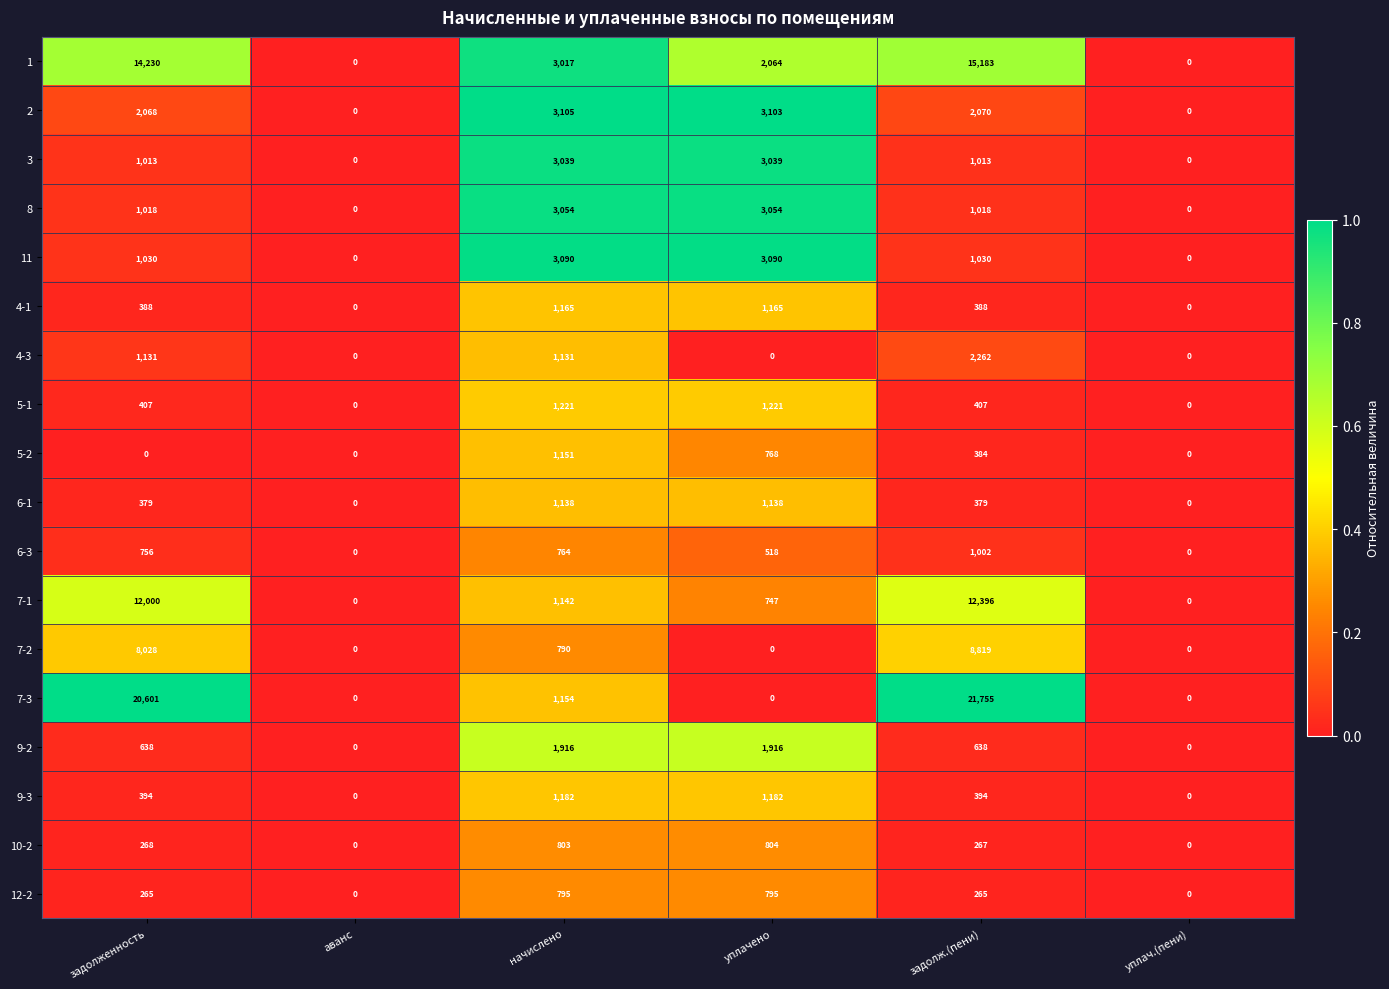

What is the total value across all series at задолженность?

64614